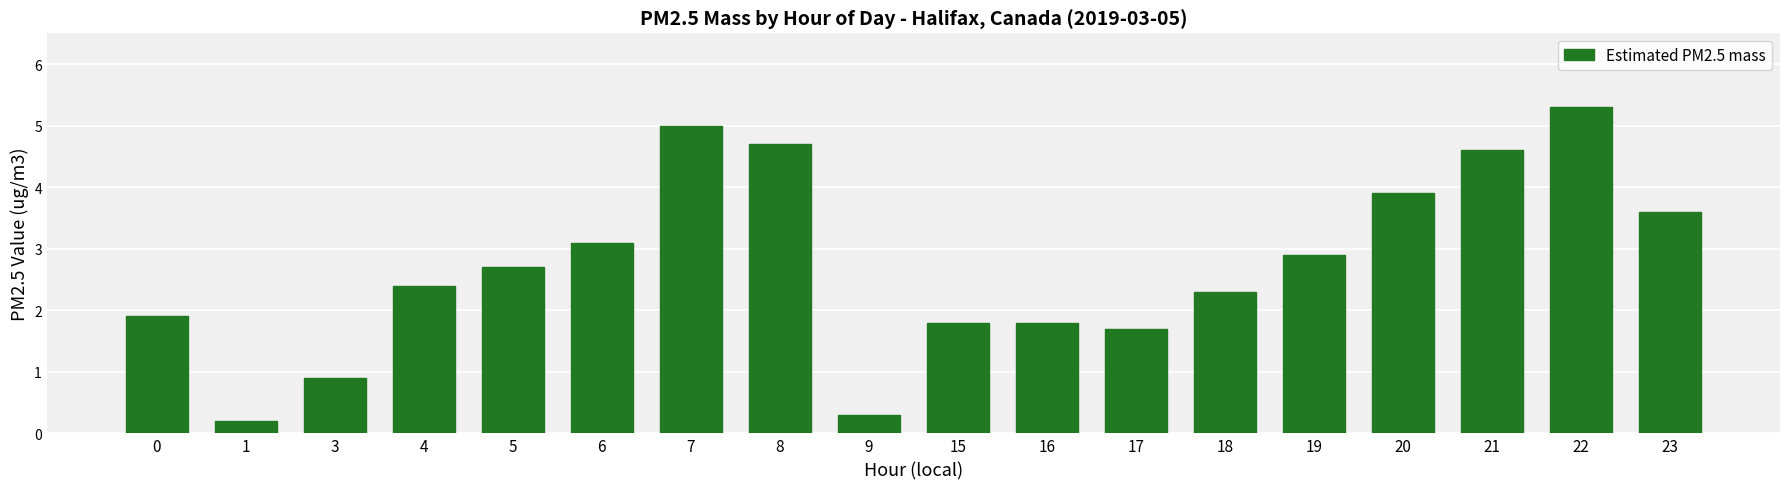

Reading left to right, transcribe all the data shown in this chart.

0=1.9	1=0.2	3=0.9	4=2.4	5=2.7	6=3.1	7=5.0	8=4.7	9=0.3	15=1.8	16=1.8	17=1.7	18=2.3	19=2.9	20=3.9	21=4.6	22=5.3	23=3.6